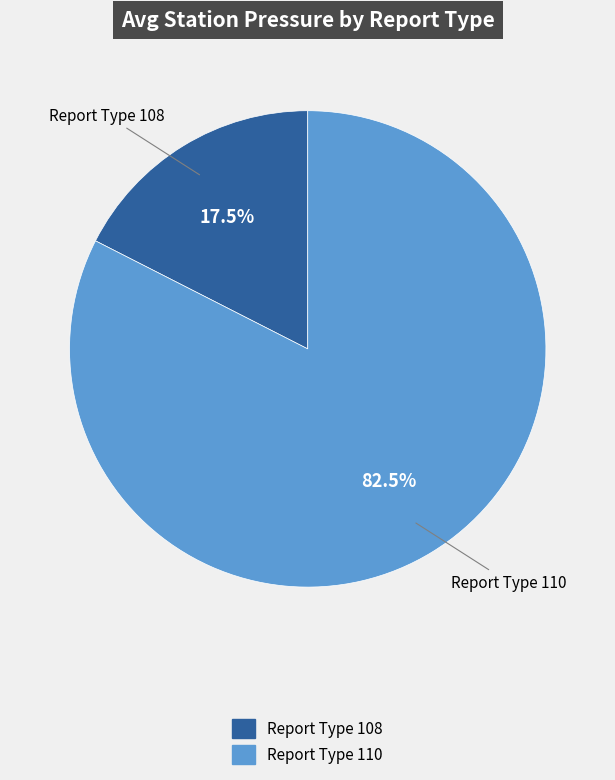

Which has a higher value, Report Type 108 or Report Type 110?

Report Type 110